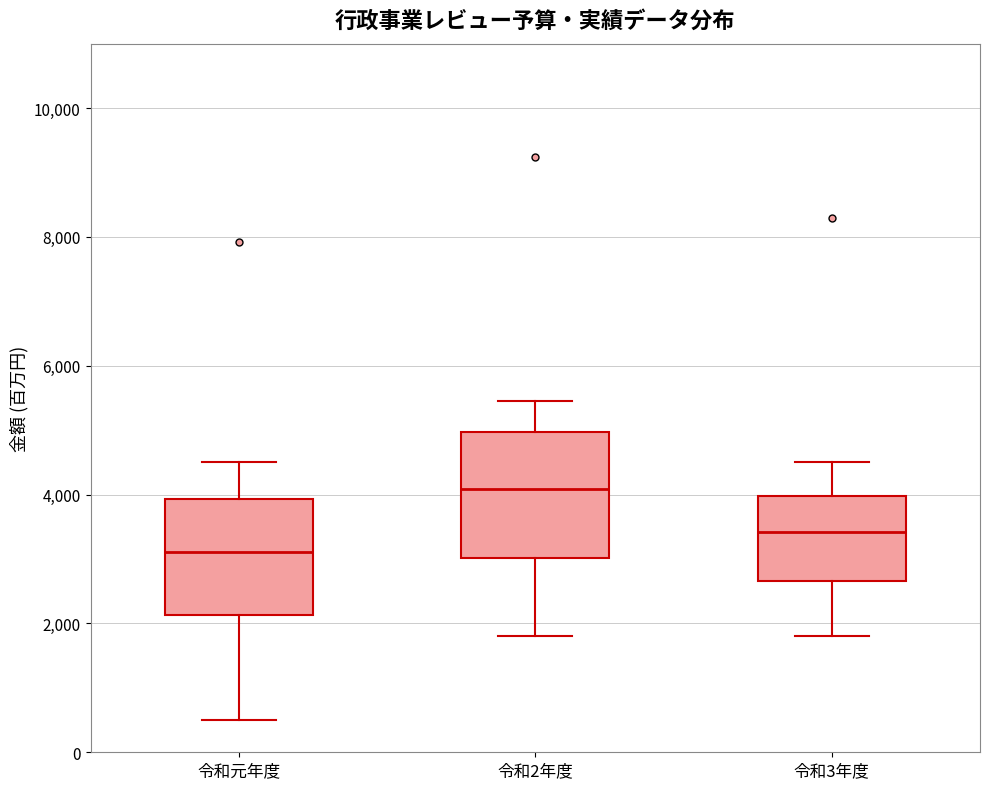

Reading left to right, read every box against the y-axis: the position of its median line, the range the box covers, and the ends of its whiskers. The values are not printed on the chart, so give them approximately, as read against the axis.

令和元年度: median 3200, box 2200 to 4000, whiskers 600 to 4600
令和2年度: median 4000, box 3000 to 5000, whiskers 1800 to 5400
令和3年度: median 3400, box 2600 to 4000, whiskers 1800 to 4600